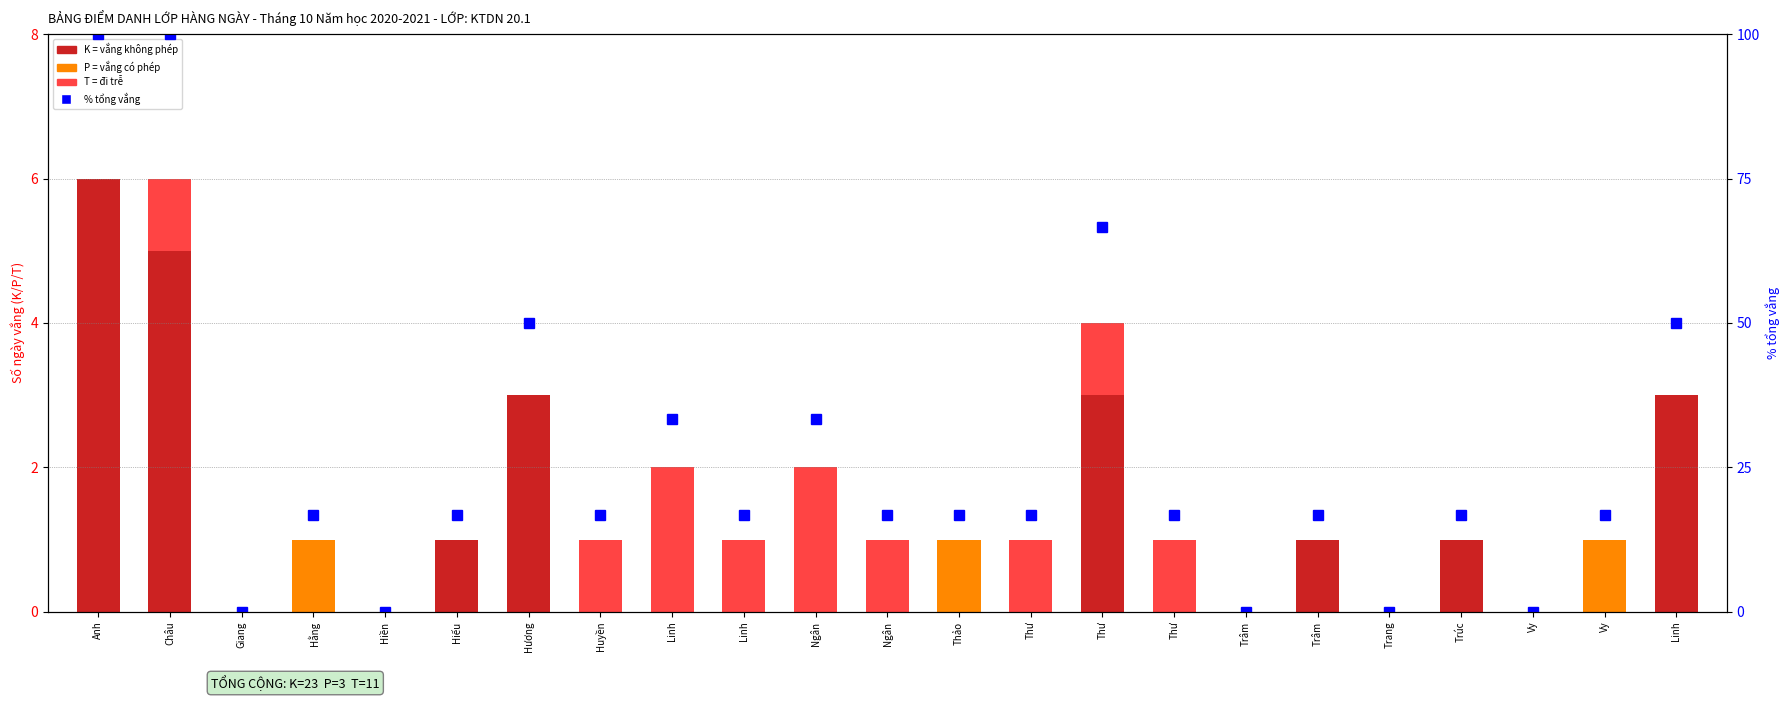

Does the chart contain stacked bars?

No